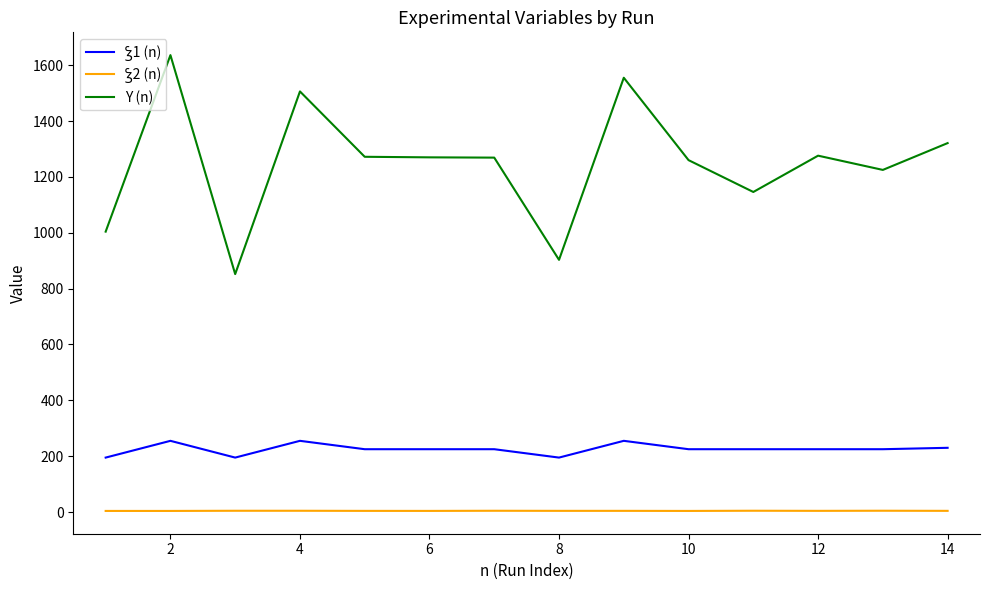

What is the difference between the maximum and minimum values in the Y (n) series?

784.0